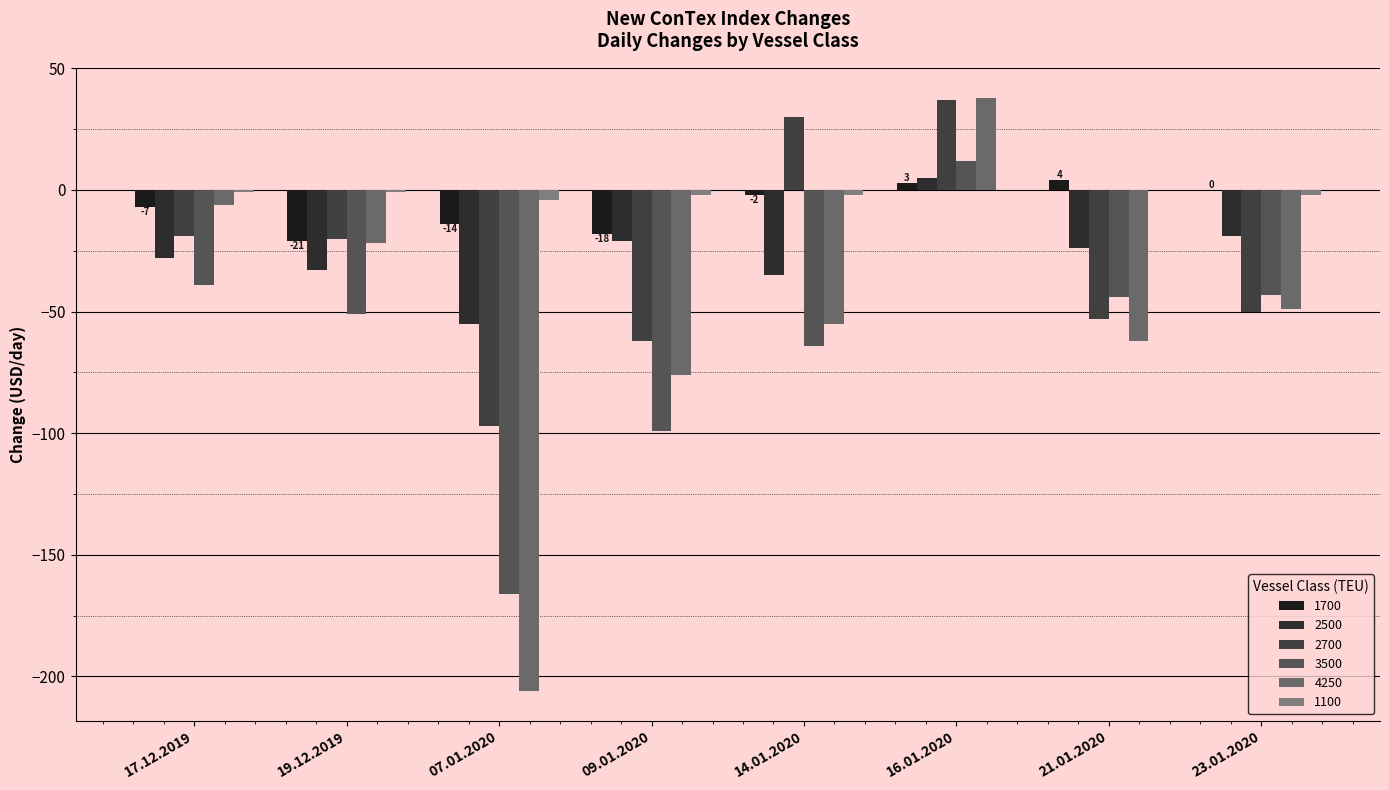

Are the bars grouped side by side (vs. stacked)?

Yes